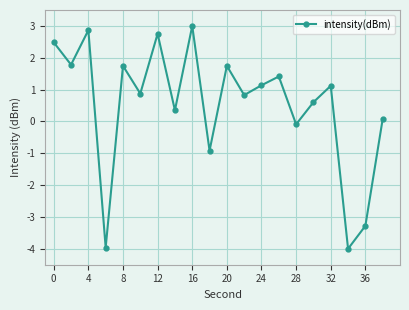

What is the sum of all values?

10.5